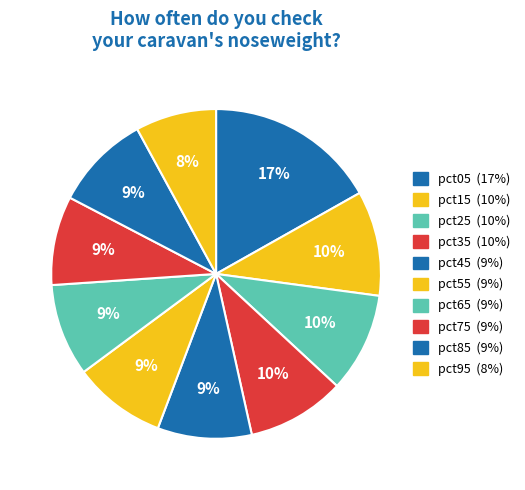

Do pct55 and pct75 together represent more than half of the pie?

No